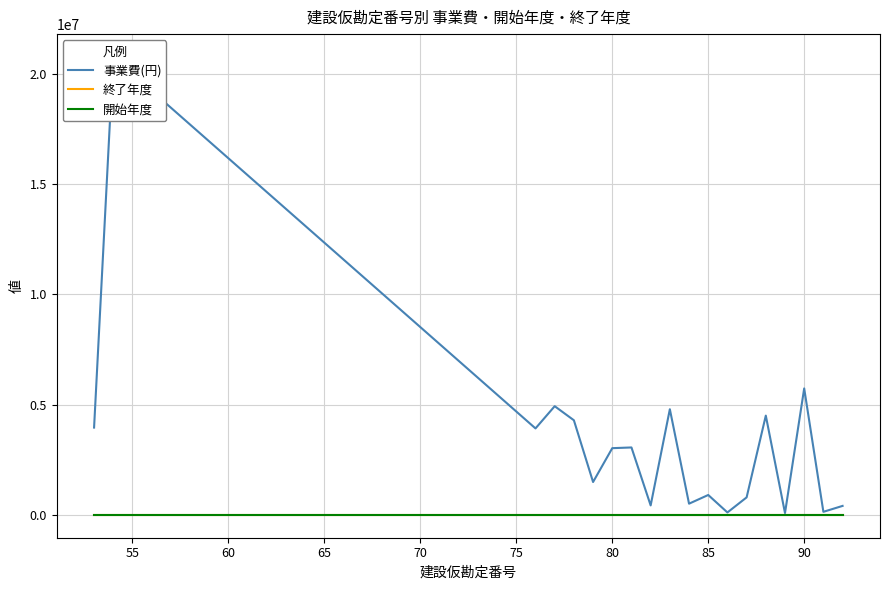

What is the difference between the second highest and minimum values in the 開始年度 series?

2